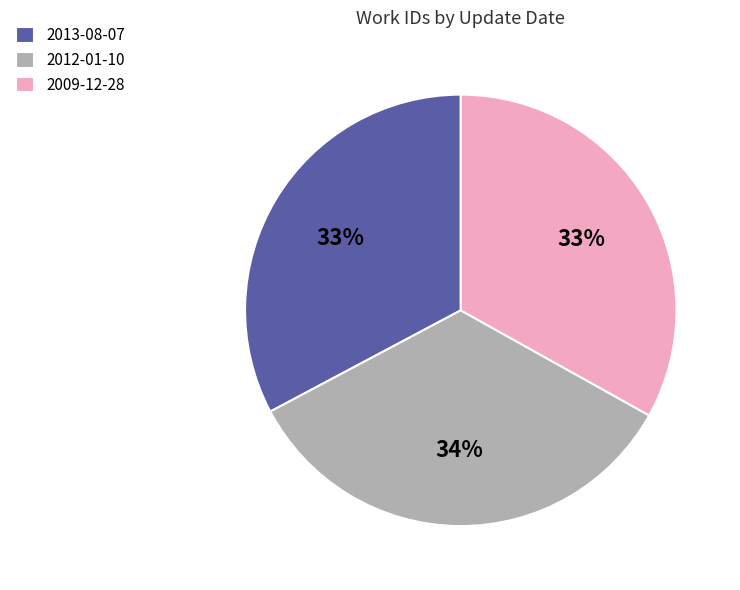

Is there a majority slice in this chart?

No